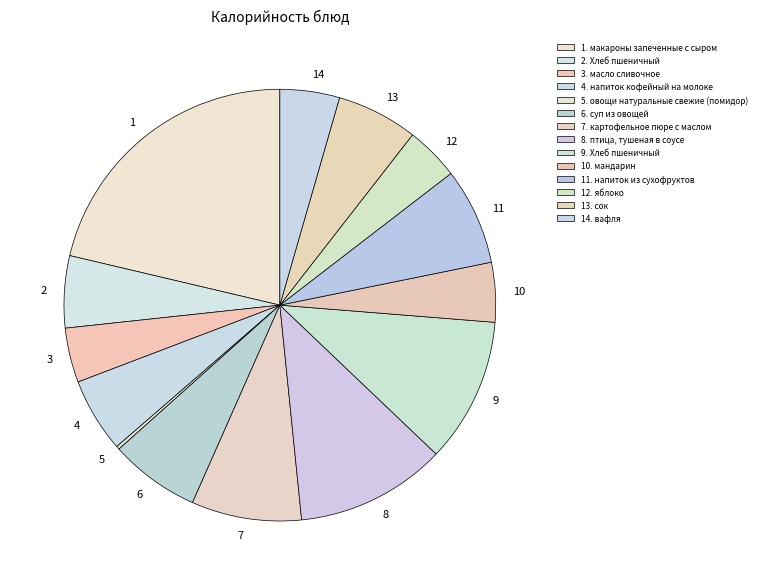

Which slice is the largest?

макароны запеченные с сыром